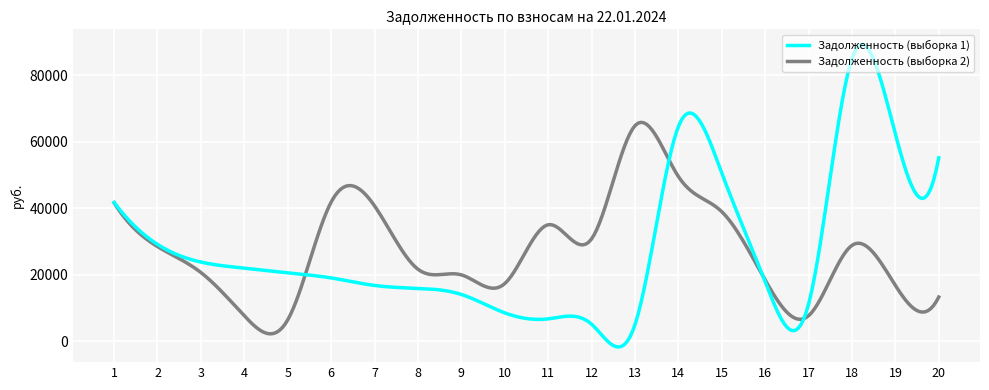

Which series has the widest spread of values?

Задолженность (выборка 1)